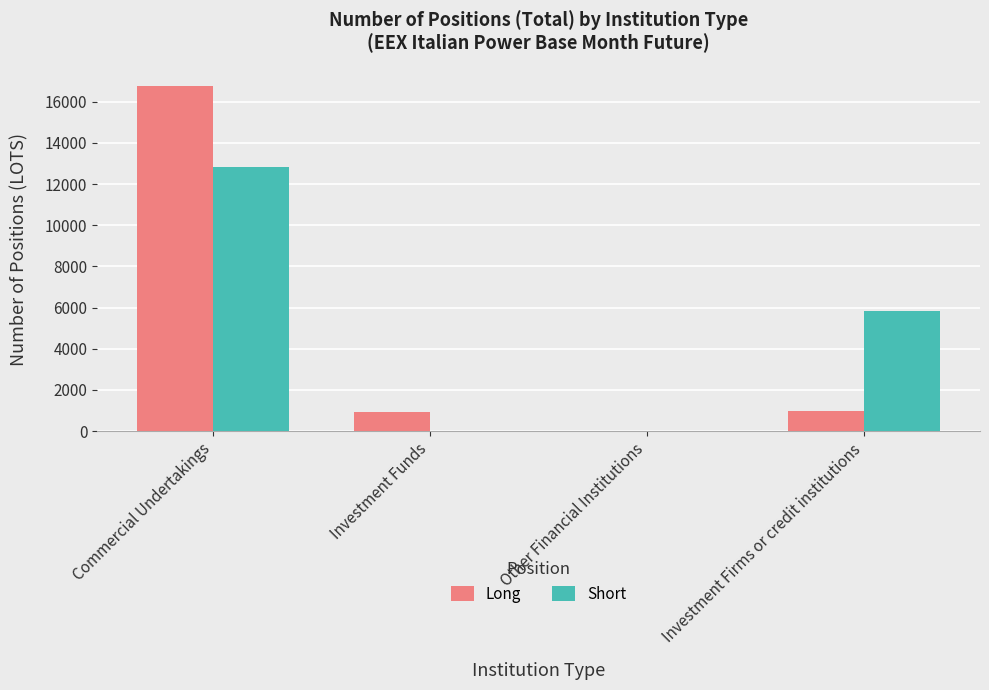

Which label corresponds to the largest value in the chart?

Commercial Undertakings